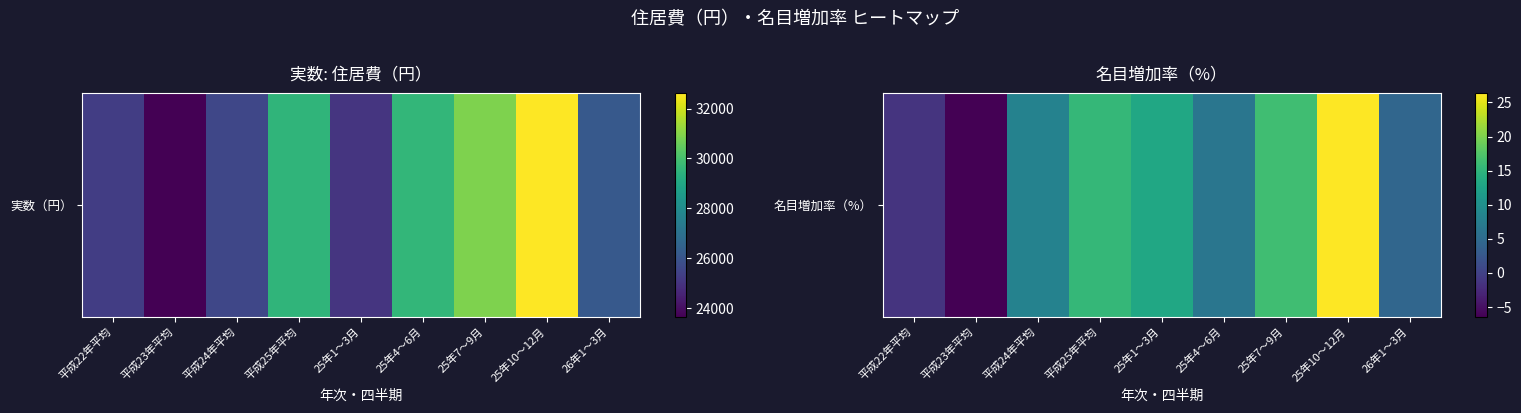

Between 25年1～3月 and 平成22年平均, which is larger?

25年1～3月